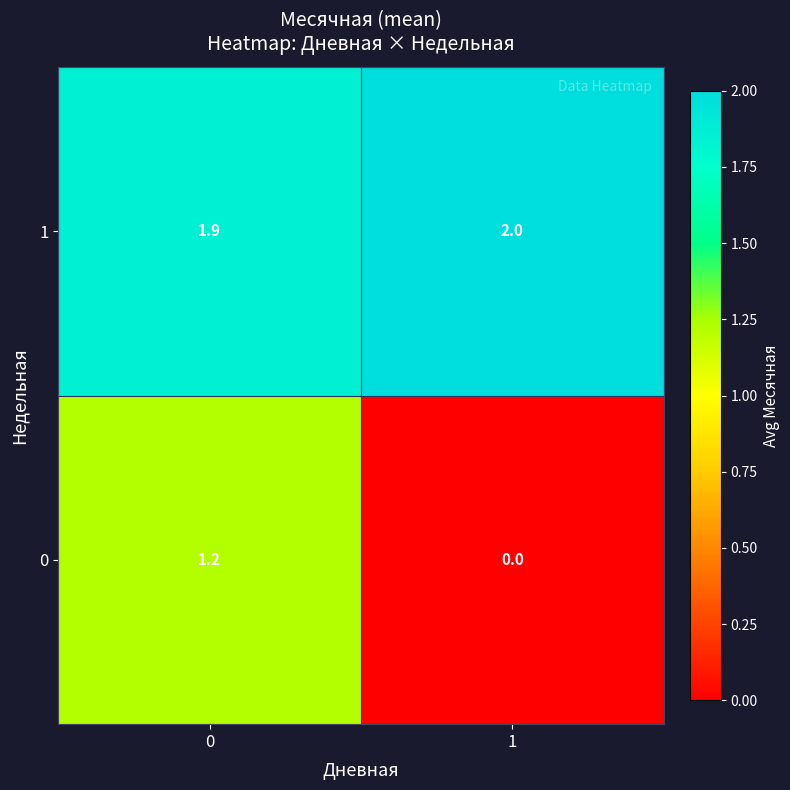

What is the difference between the highest and lowest values at 1?

2.0